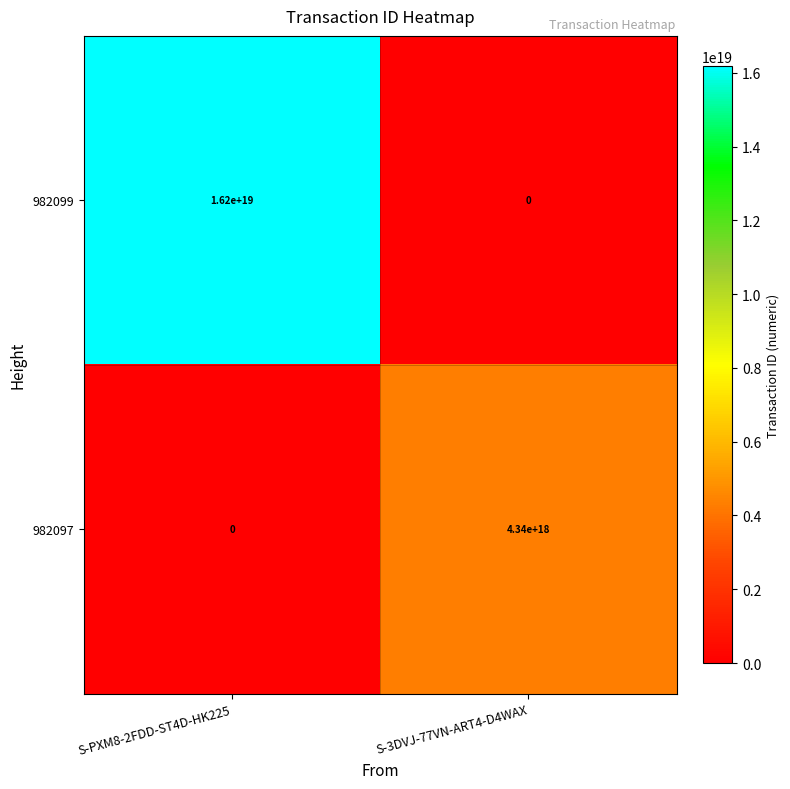

How many data points does each series have?

2